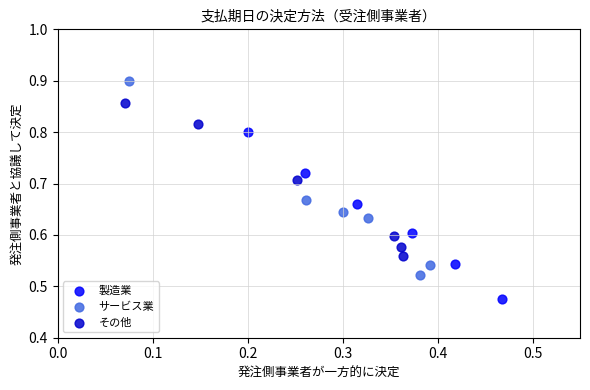

Which series reaches the maximum Y coordinate?

サービス業